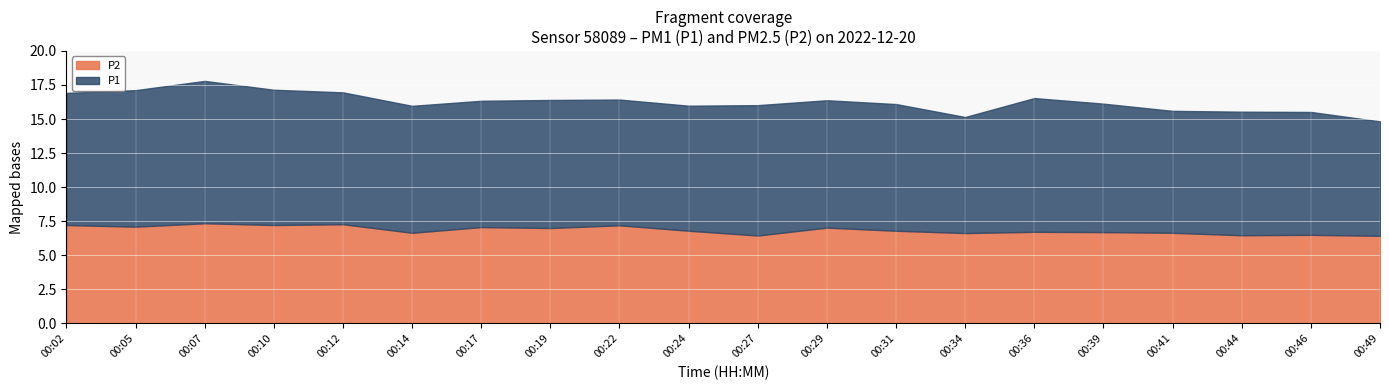

What is the minimum value for P2?

6.4